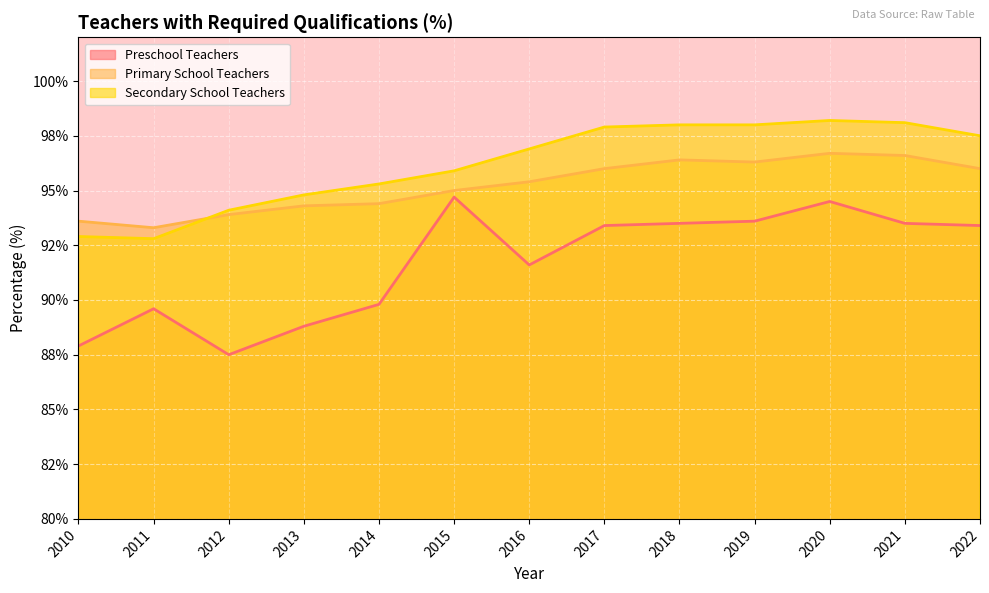

At which category does Preschool Teachers reach its first local peak?

2011